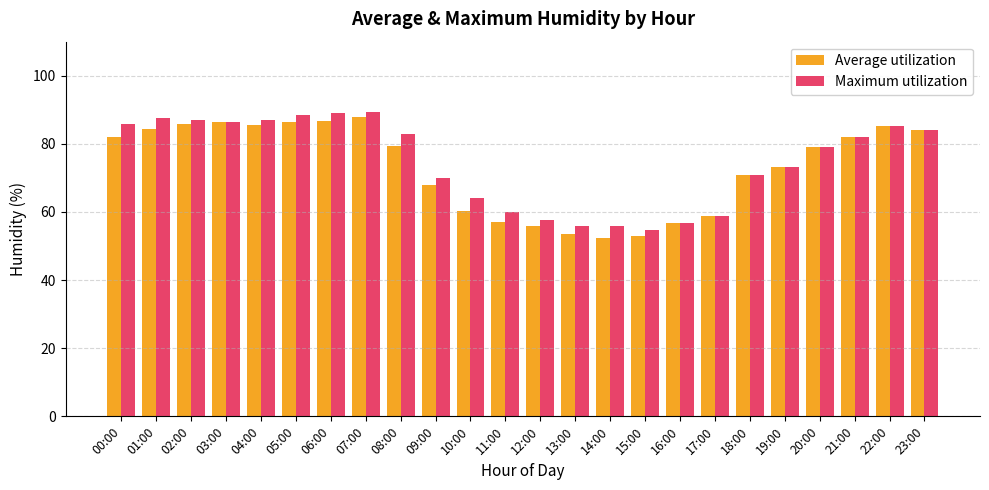

What is the lowest value of the Maximum utilization series?

54.8